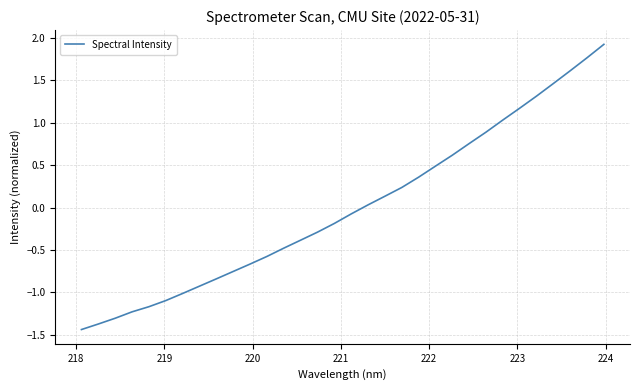

What is the minimum value shown in the chart?

-1.4